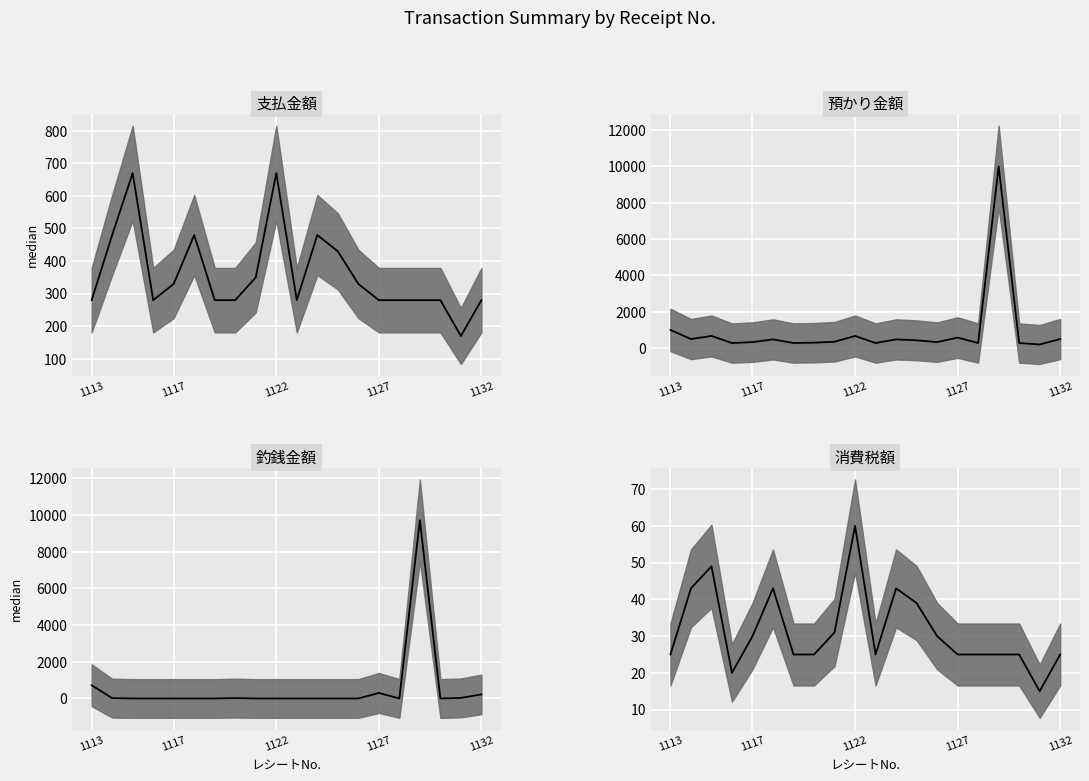

Does the chart display data point markers on the line(s)?

No